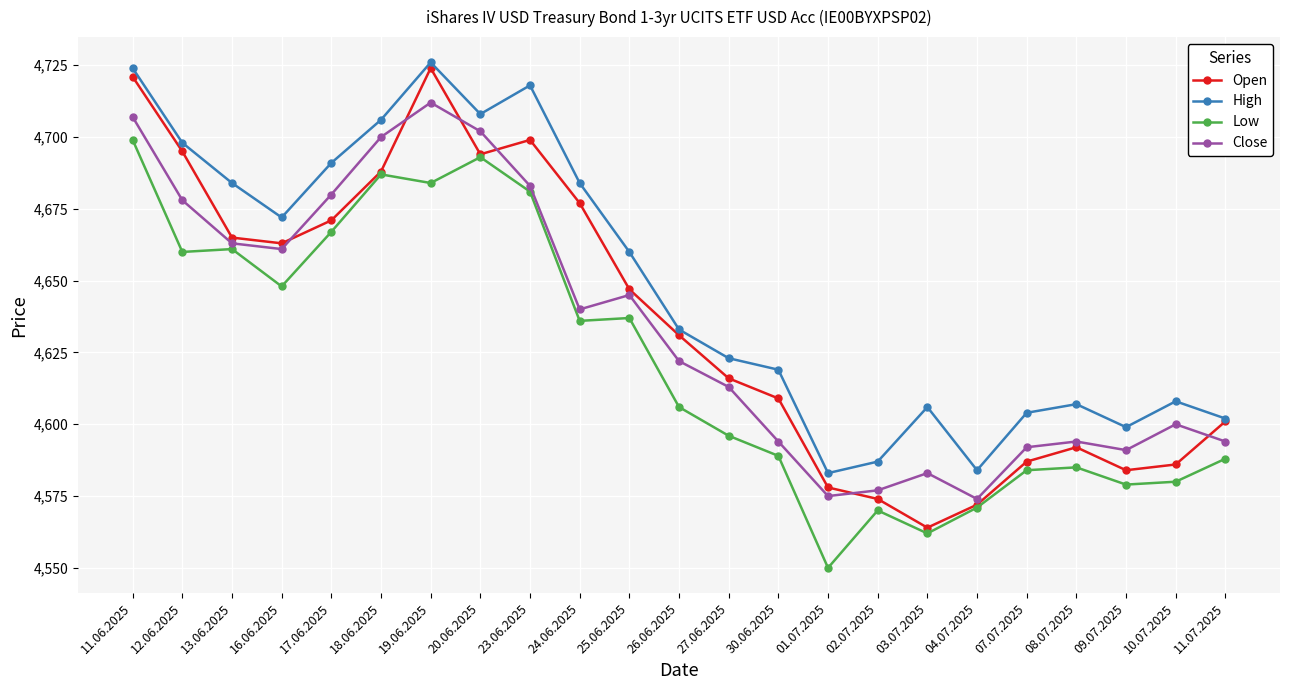

Which series has the largest range (max minus min)?

Open